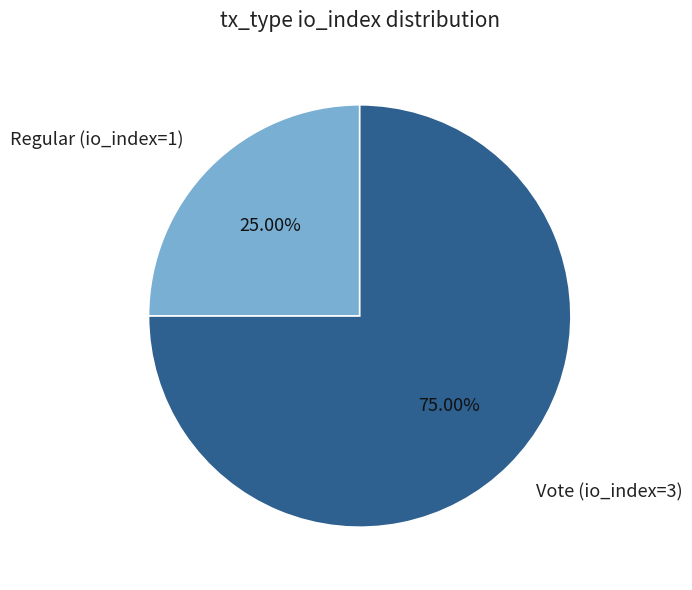

To the nearest percent, what portion does Vote (io_index=3) represent?

75%